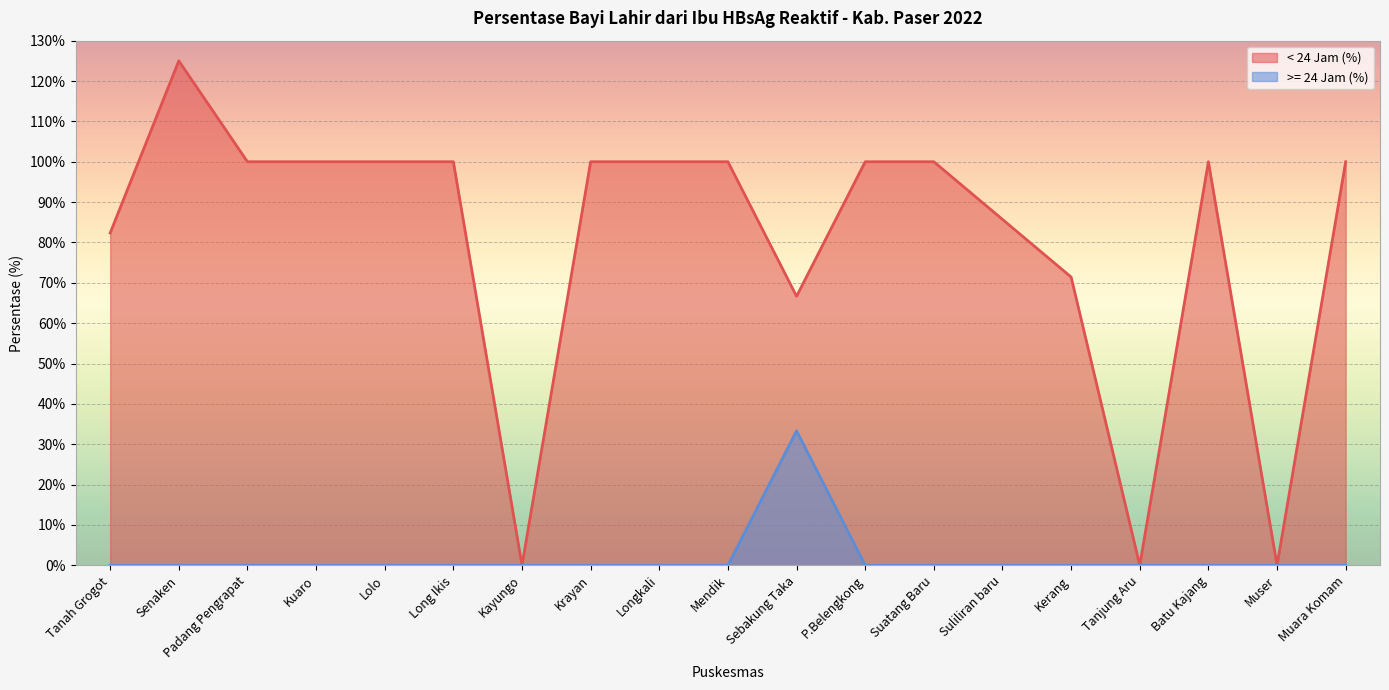

At which category is the sum across all series the highest?

Senaken